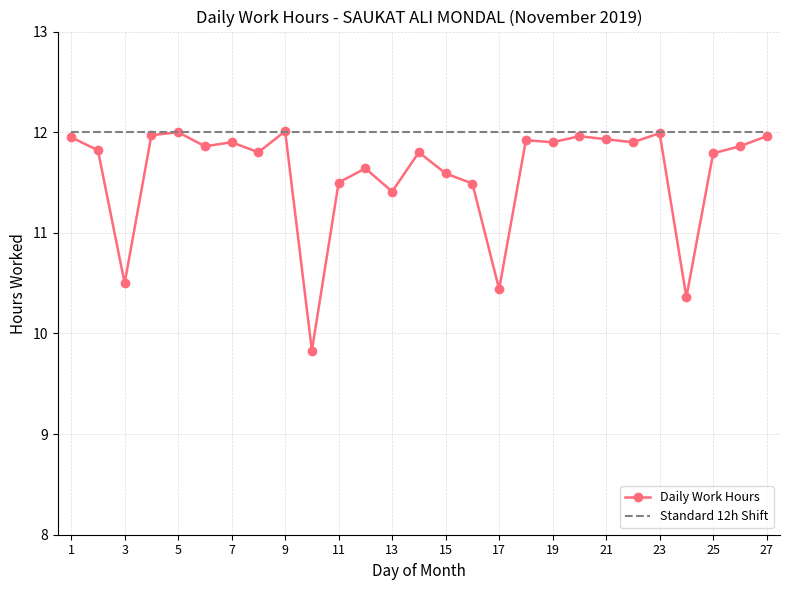

How many data points are above 11?

23